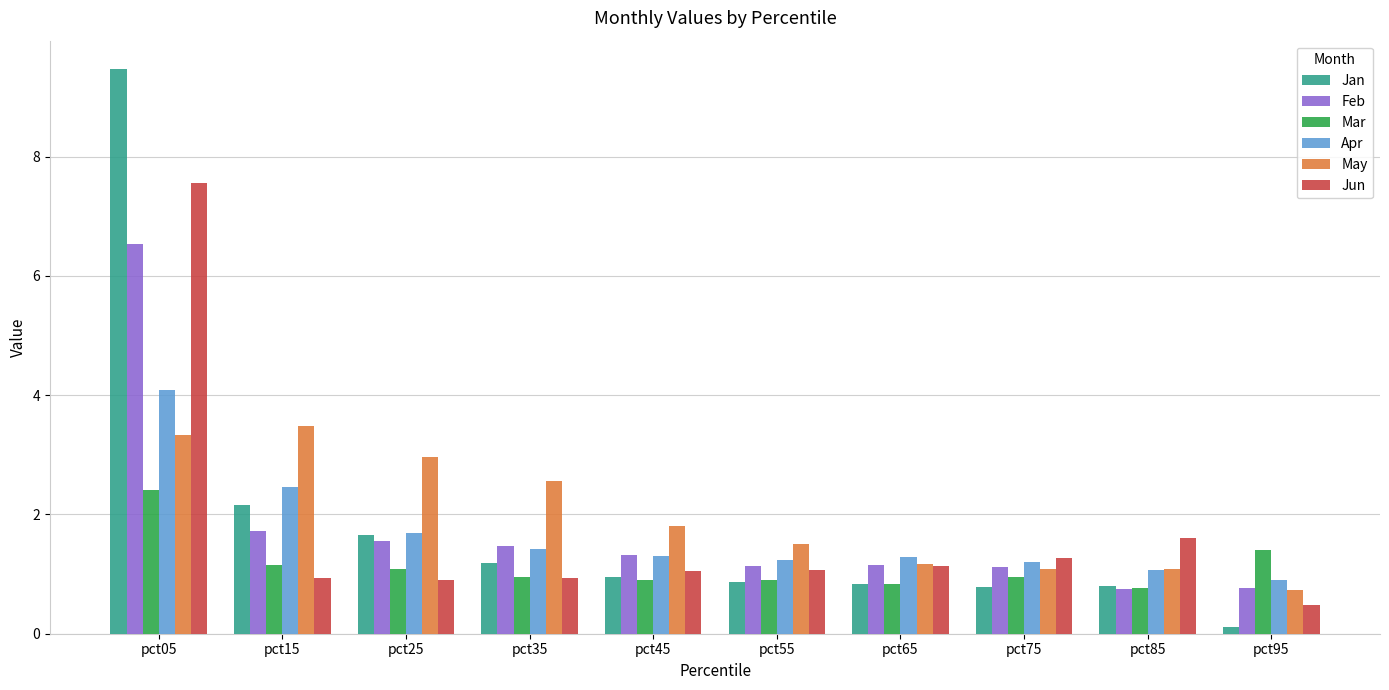

What are all the series names shown in the legend?

Jan, Feb, Mar, Apr, May, Jun